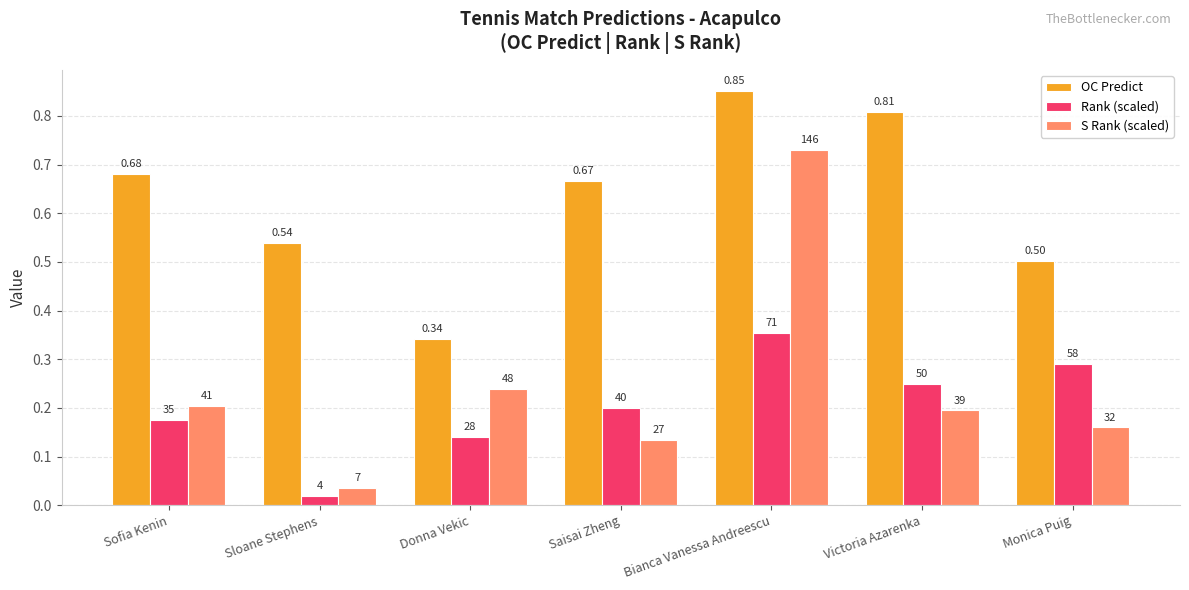

At which category does the chart reach its minimum across all series?

Sloane Stephens